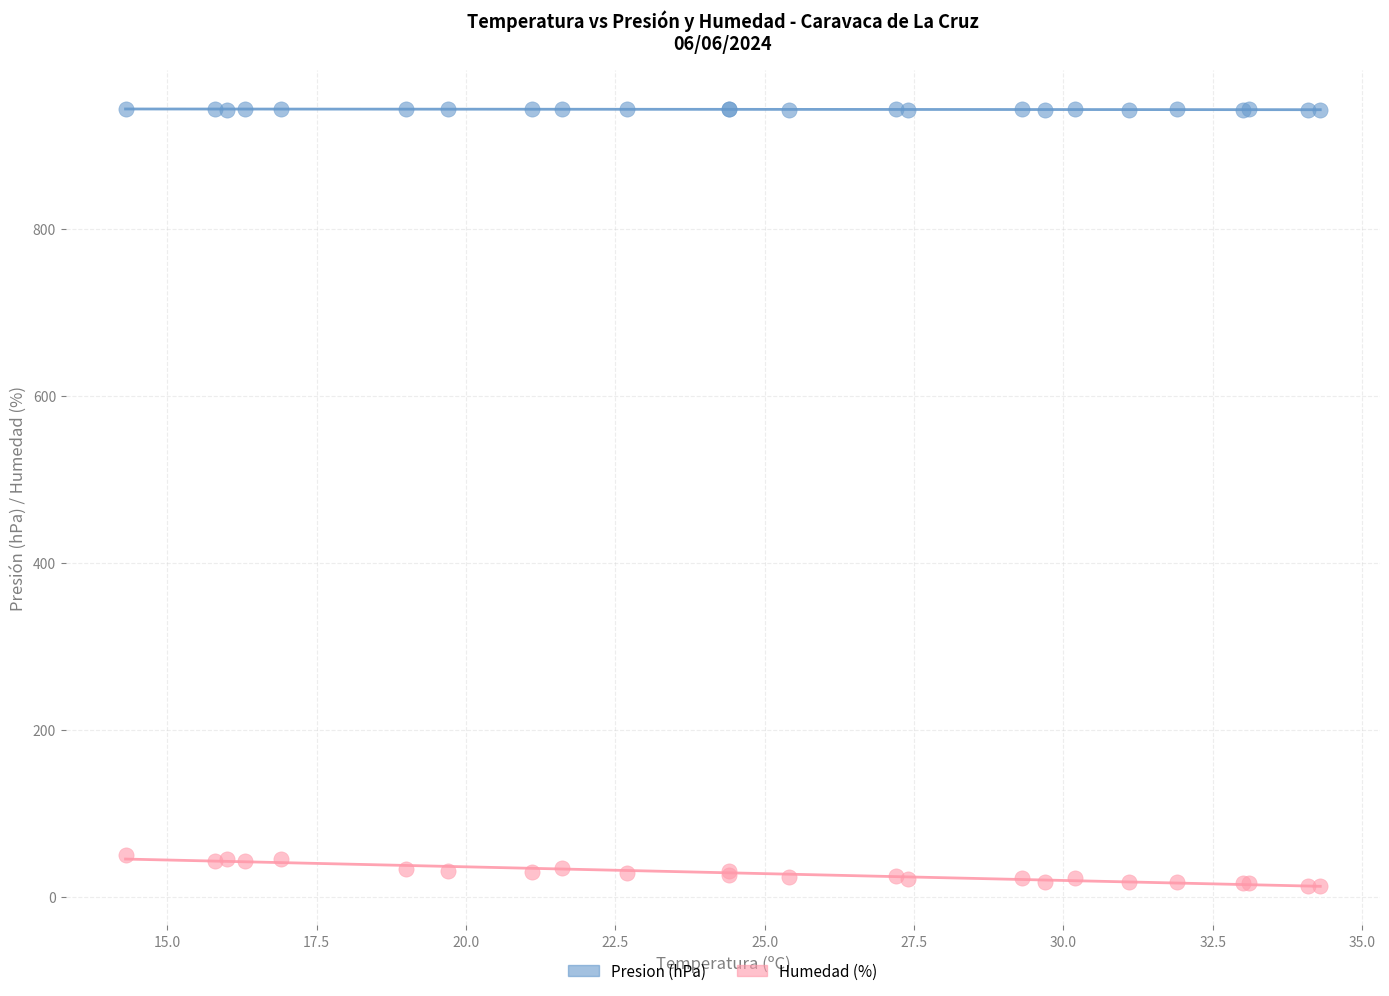

Which series reaches the maximum Y coordinate?

Presion (hPa)